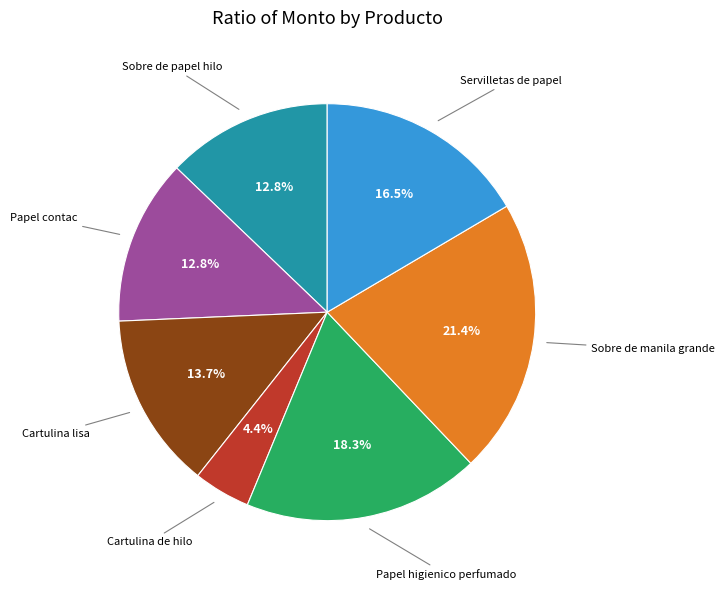

Does any single category account for the majority?

No